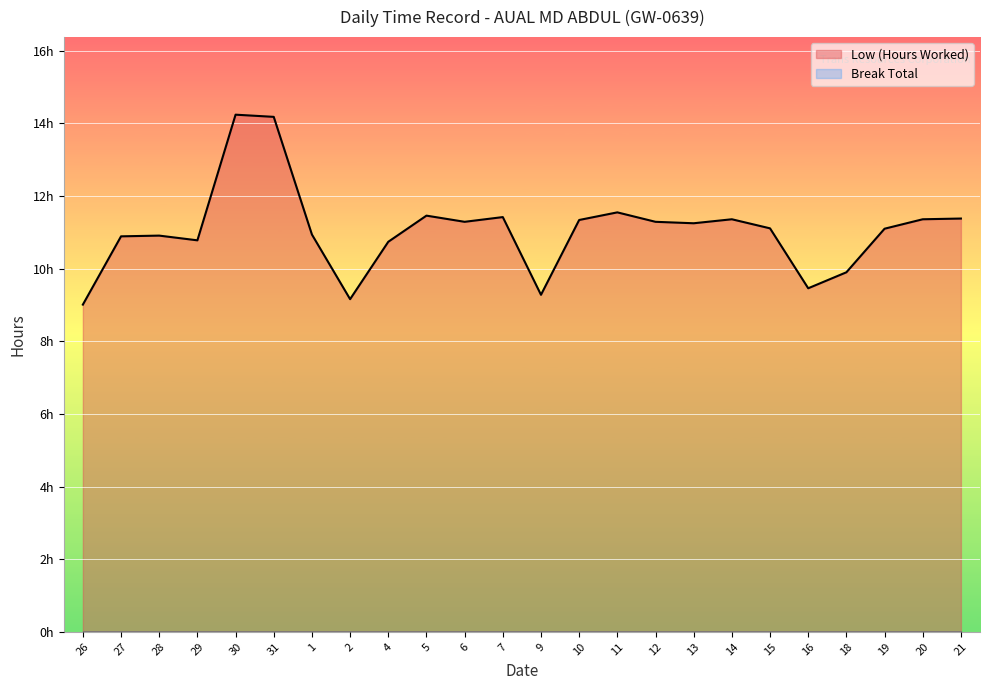

Read the value at 18.

9.9